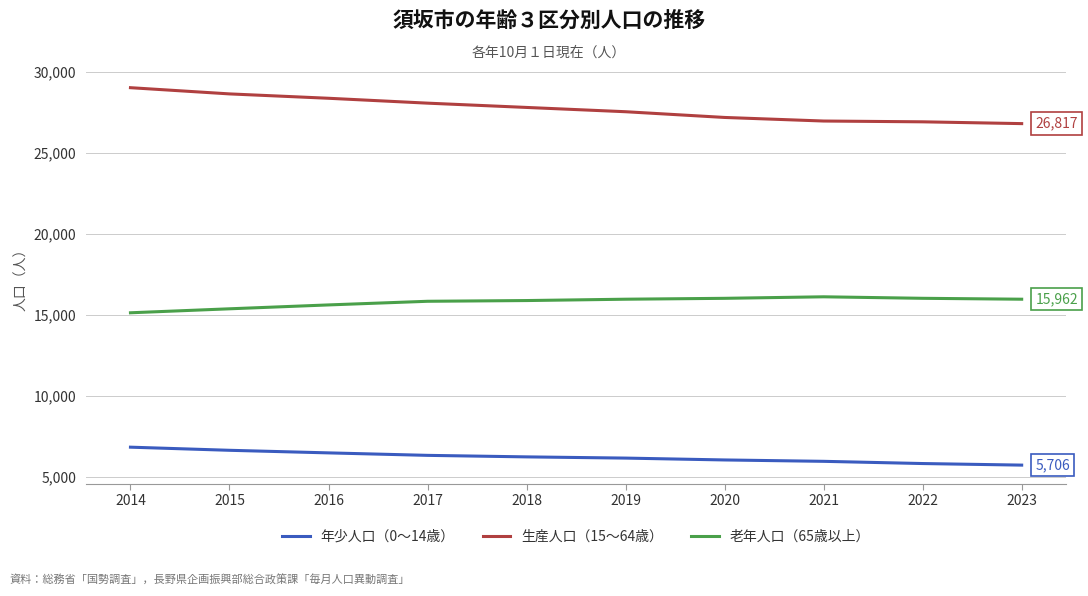

Is the value of 年少人口（0～14歳） at 2019 greater than the value of 生産人口（15～64歳） at 2017?

No